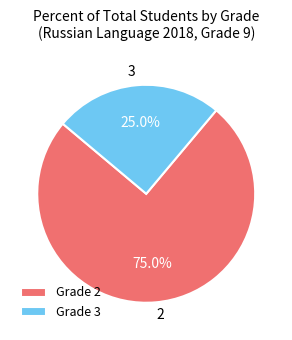

Does 2 represent more than half of the total?

Yes